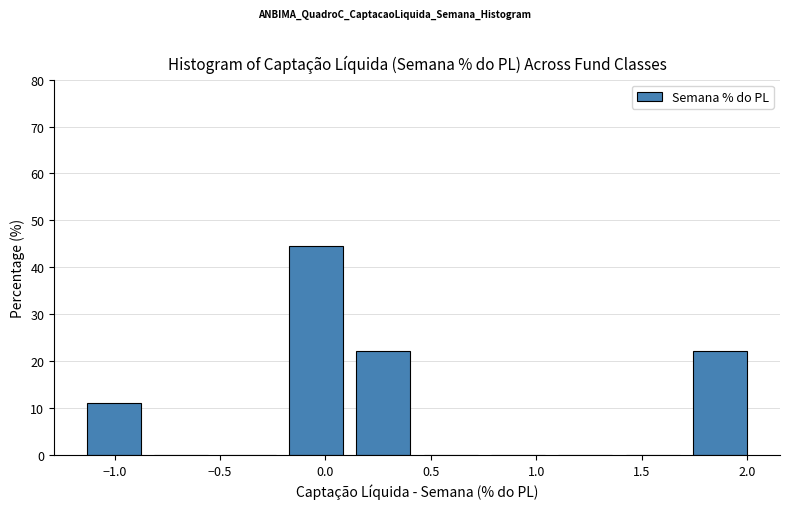

Reading left to right, list every bar in this chart as the range it spans on the x-axis followed by its height. Neither the bar edges nor the heights are printed on the chart, so give them approximately, as read against the axes.

-1.15 to -0.85: 11
-0.85 to -0.50: 0
-0.50 to -0.20: 0
-0.20 to 0.10: 44
0.10 to 0.45: 22
0.45 to 0.75: 0
0.75 to 1.05: 0
1.05 to 1.40: 0
1.40 to 1.70: 0
1.70 to 2.05: 22